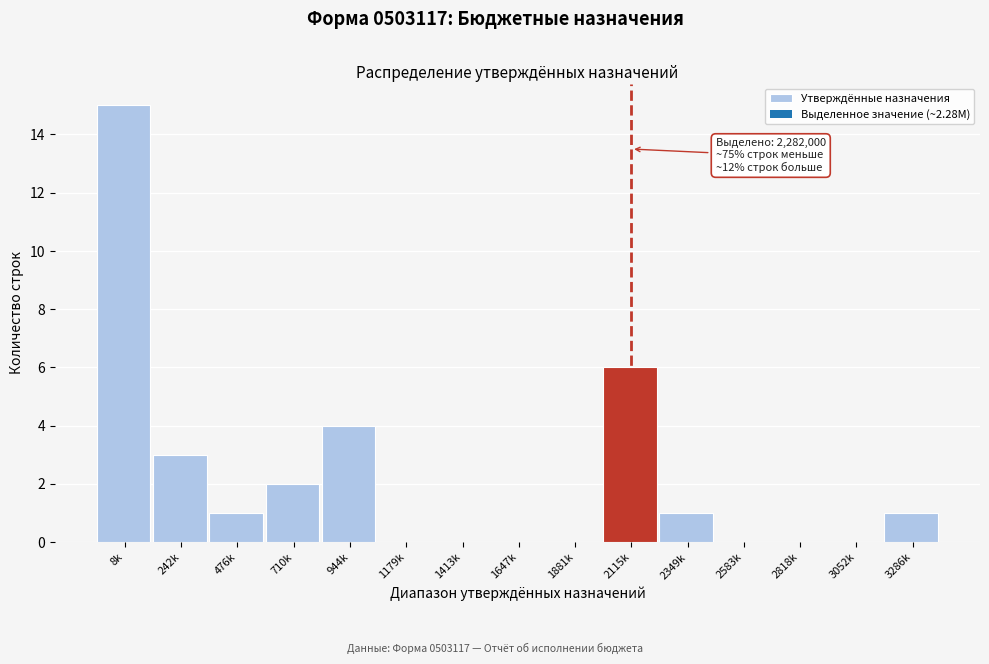

Reading left to right, extract all data points from this chart.

8k=15	242k=3	476k=1	710k=2	944k=4	1179k=0	1413k=0	1647k=0	1881k=0	2115k=6	2349k=1	2583k=0	2818k=0	3052k=0	3286k=1